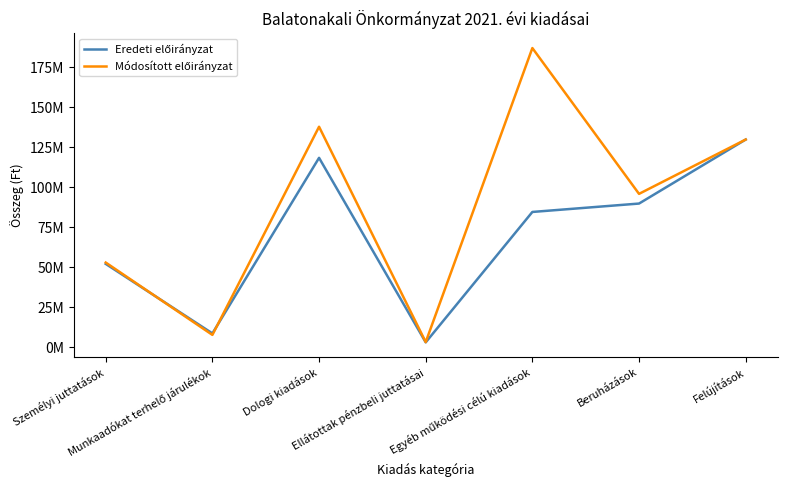

In Módosított előirányzat, how many points are lower than both neighbors (excluding endpoints)?

3